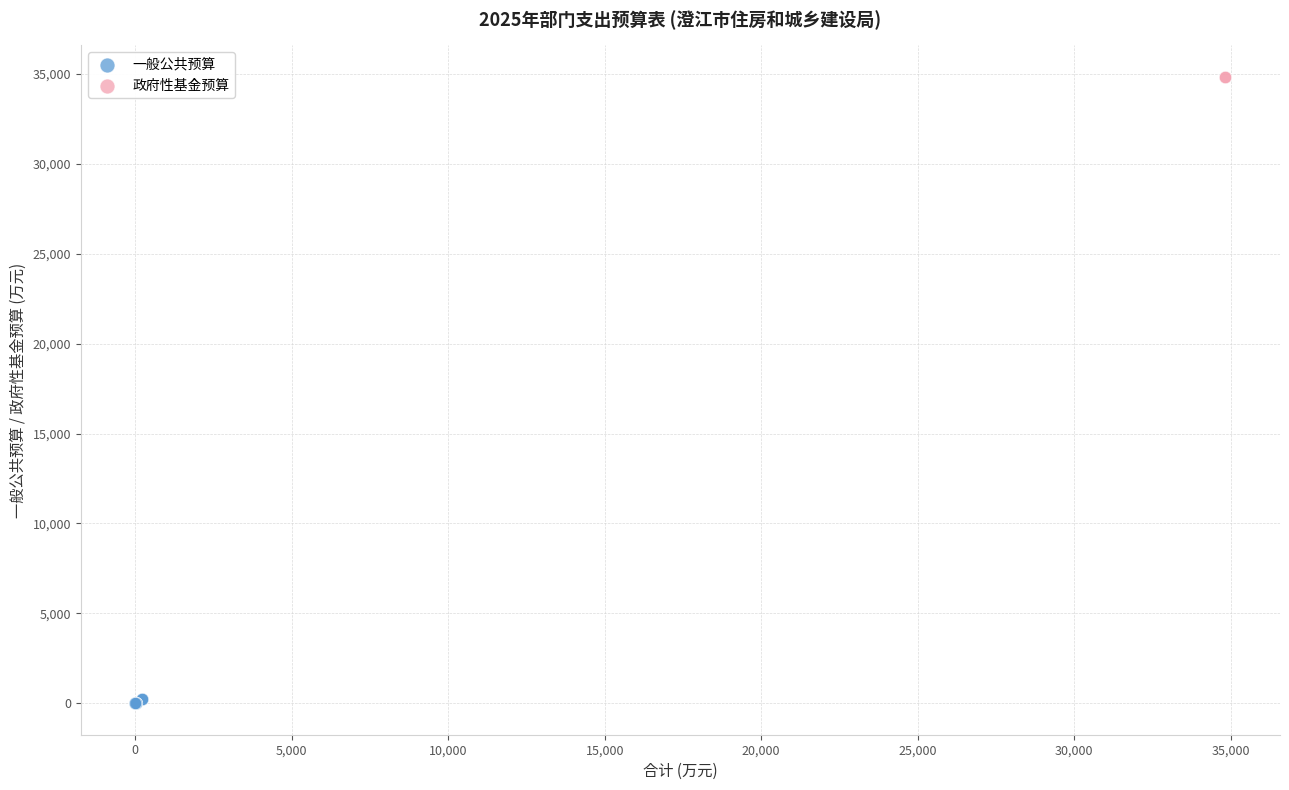

What are all the series names shown in the legend?

一般公共预算, 政府性基金预算